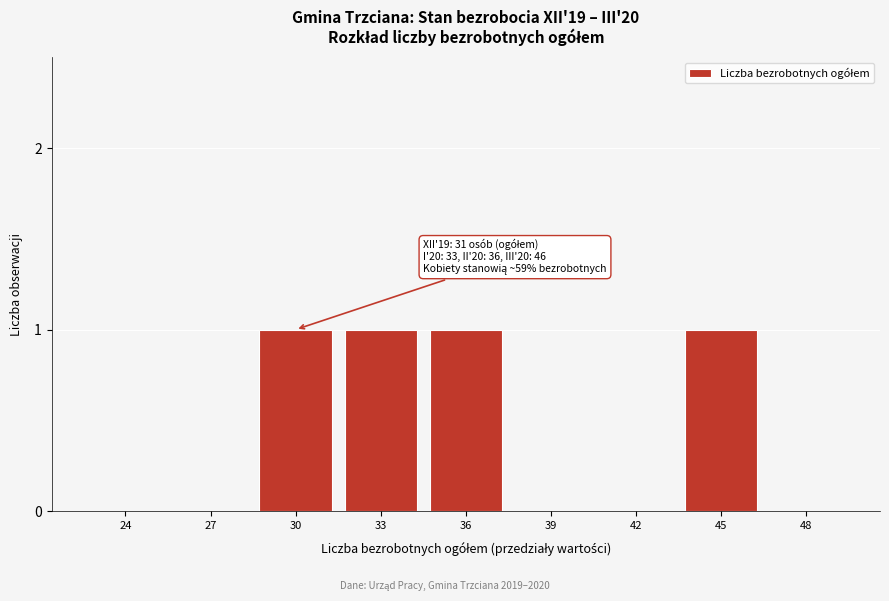

Reading left to right, transcribe all the data shown in this chart.

24=0	27=0	30=1	33=1	36=1	39=0	42=0	45=1	48=0